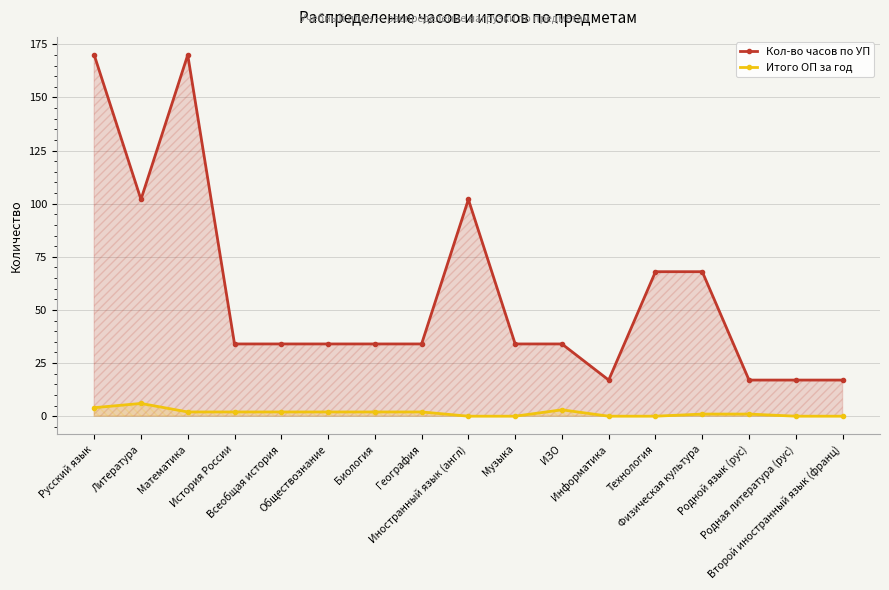

What are all the series names shown in the legend?

Кол-во часов по УП, Итого ОП за год